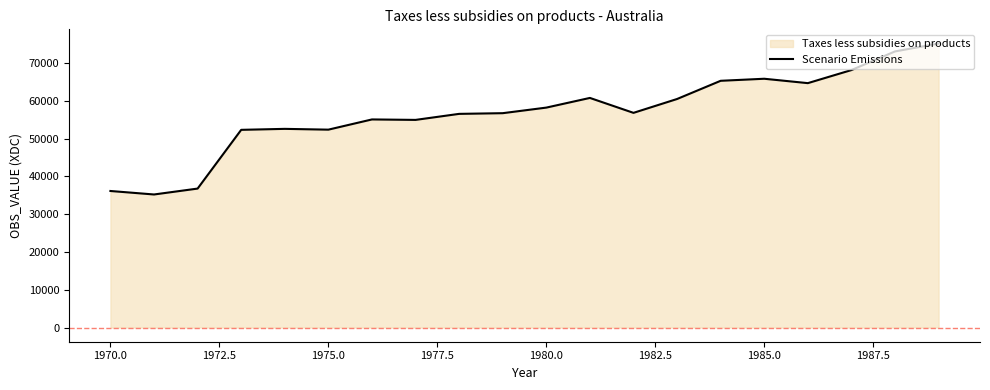

Is it true that the value at 1980.0 is 24373?

False